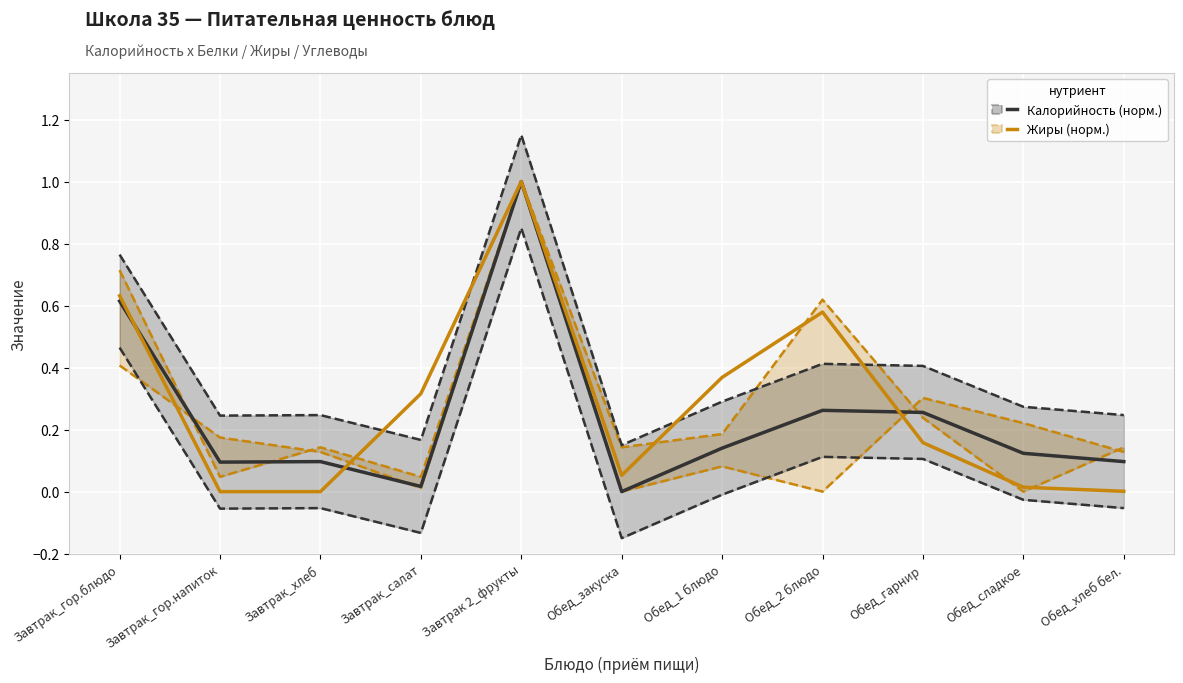

How many interior local valleys does the Жиры (норм.) series have?

1